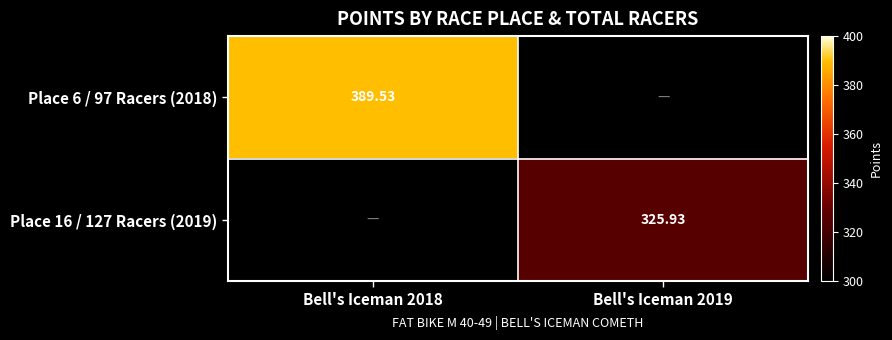

List the labels in order of Place 16 / 127 Racers (2019) value, smallest first.

Bell's Iceman 2018, Bell's Iceman 2019